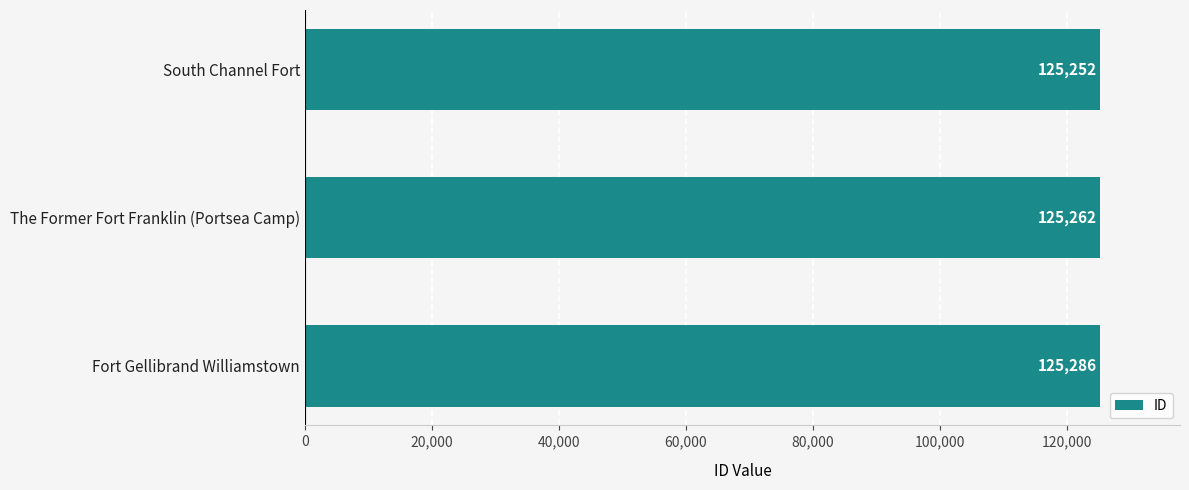

Reading top to bottom, what are all the values shown in this chart?

125252	125262	125286